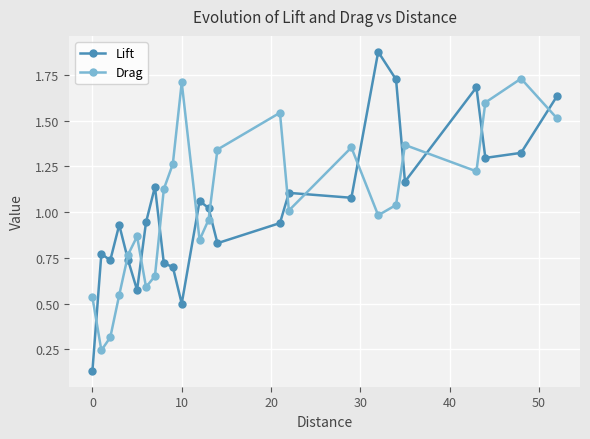

Which series ends up on top after the final intersection of Lift and Drag?

Lift